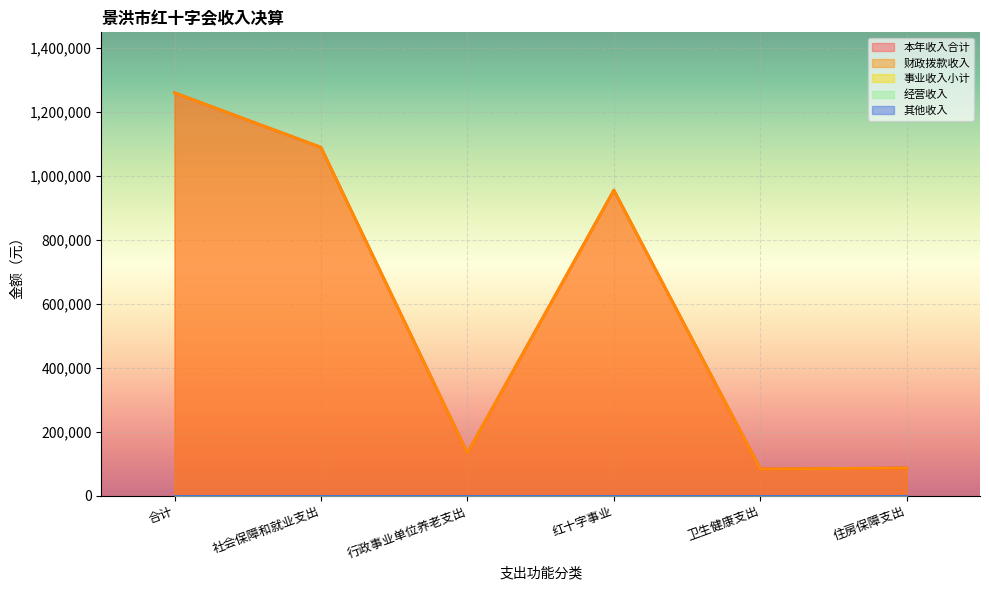

What is the label of the 5th point from the right?

社会保障和就业支出